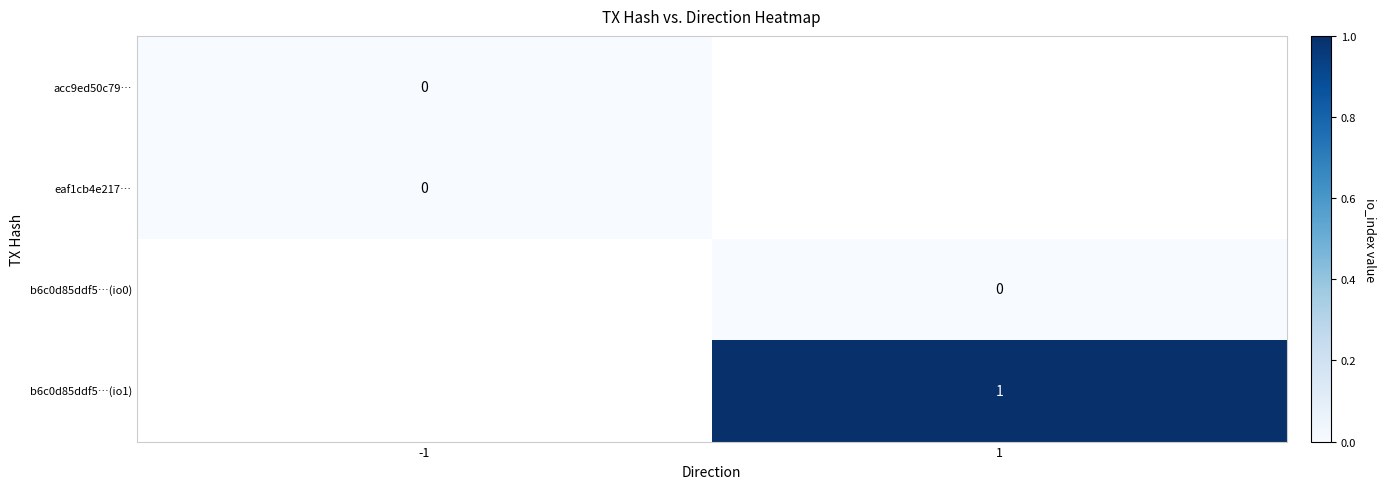

Is the value of b6c0d85ddf5…(io0) at 1 greater than the value of b6c0d85ddf5…(io1) at 1?

No